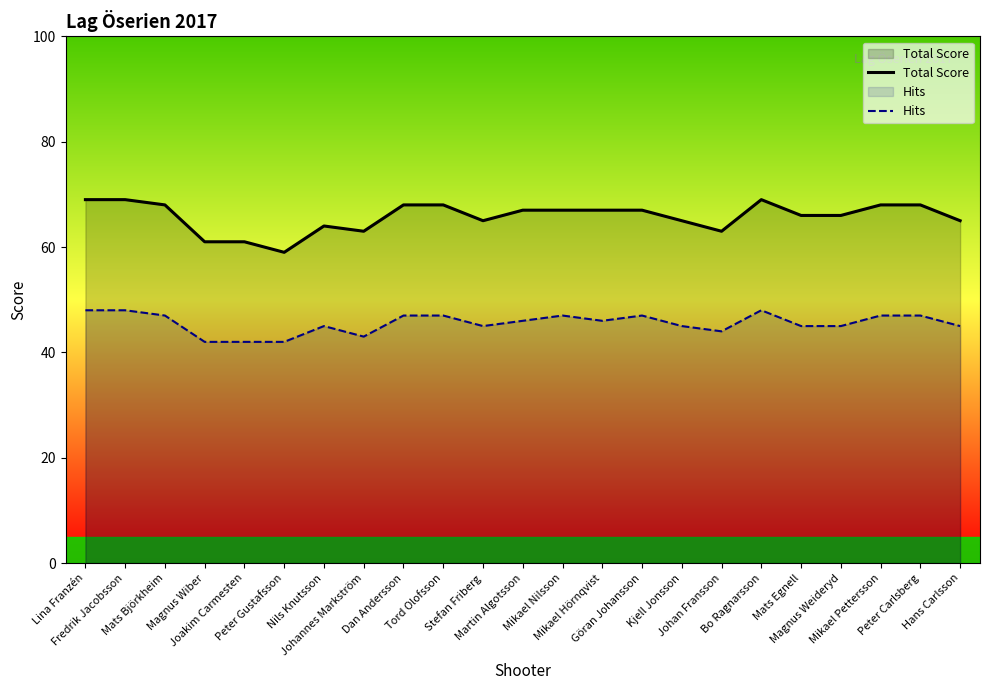

Is it true that Total Score equals 113 at Johannes Markström?

False